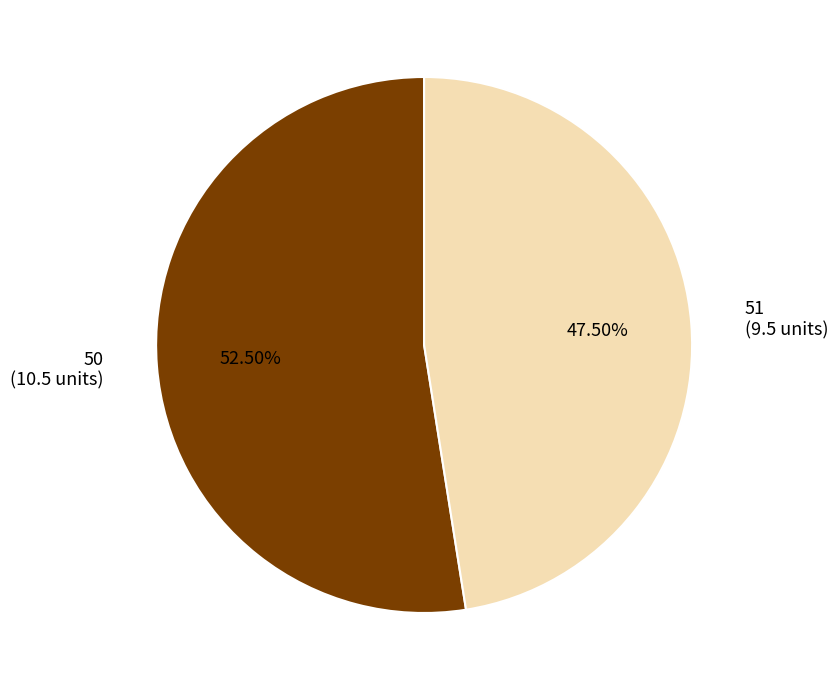

To the nearest percent, what is the difference between the largest and smallest slice percentages?

5%